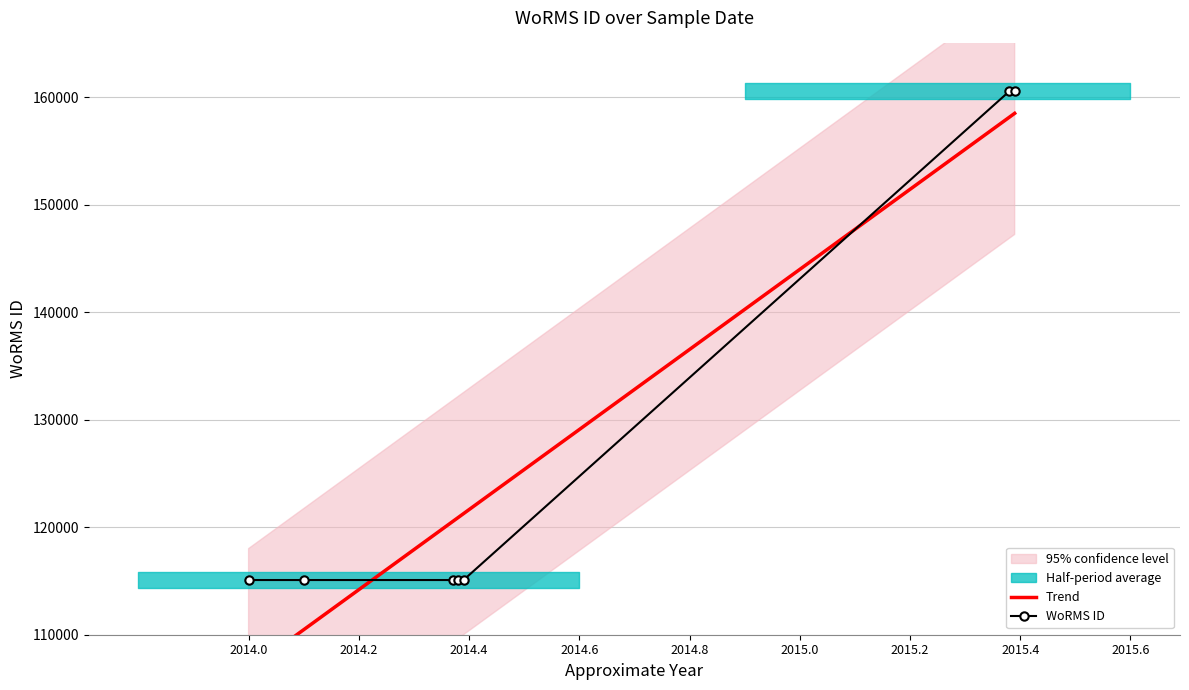

What is the change in value from  to 20-05-2015?

+45450